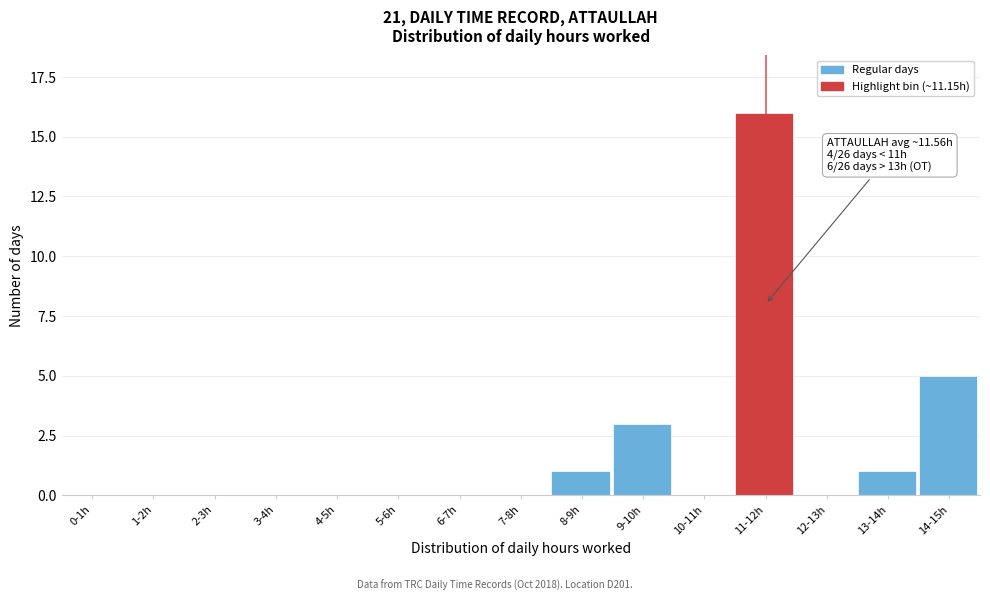

Reading left to right, extract all data points from this chart.

0-1h=0	1-2h=0	2-3h=0	3-4h=0	4-5h=0	5-6h=0	6-7h=0	7-8h=0	8-9h=1	9-10h=3	10-11h=0	11-12h=16	12-13h=0	13-14h=1	14-15h=5